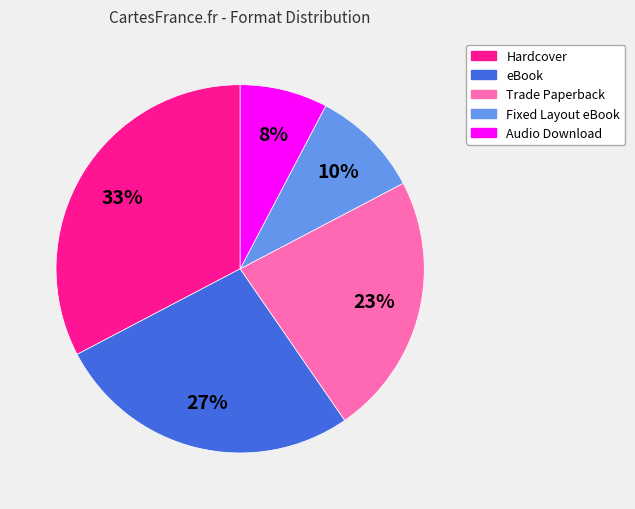

Which slice is the smallest?

Audio Download